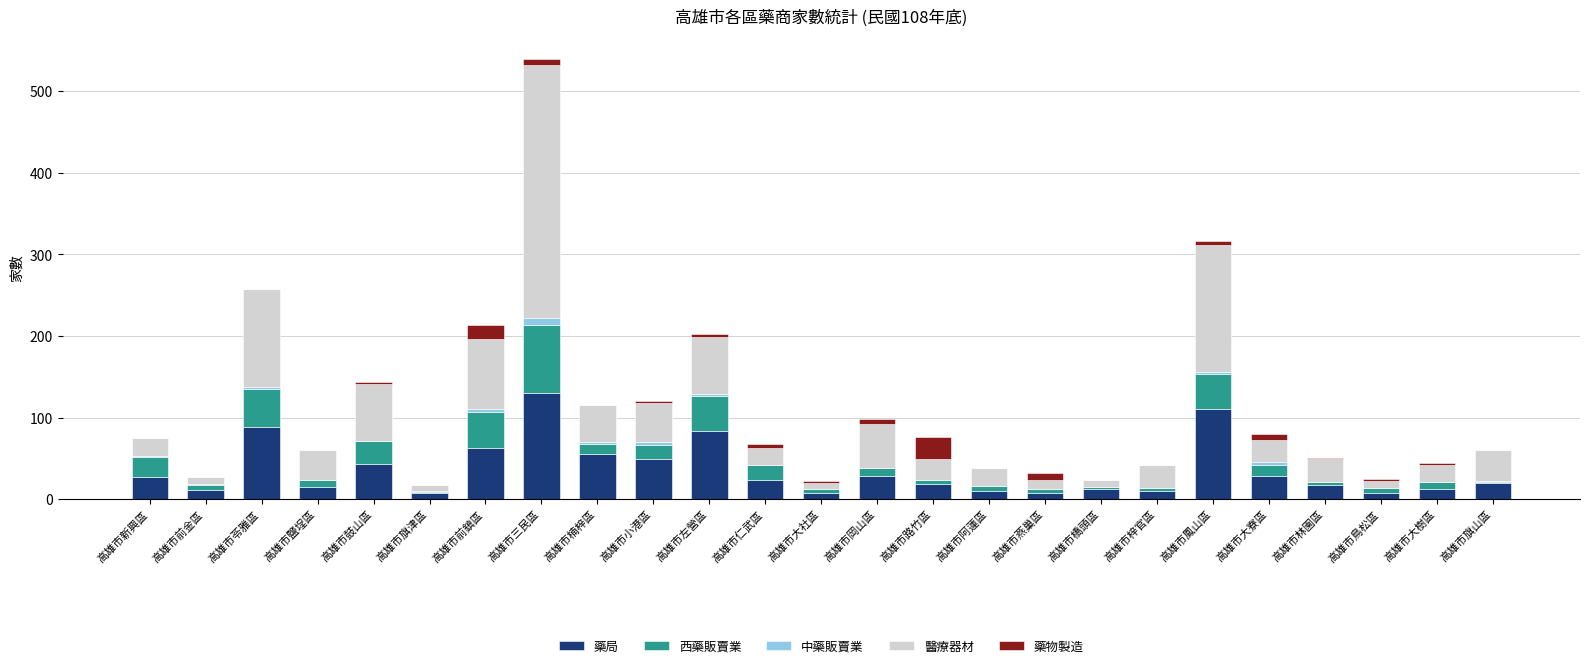

The 藥局 series shows 199 at 高雄市鳳山區. True or false?

False